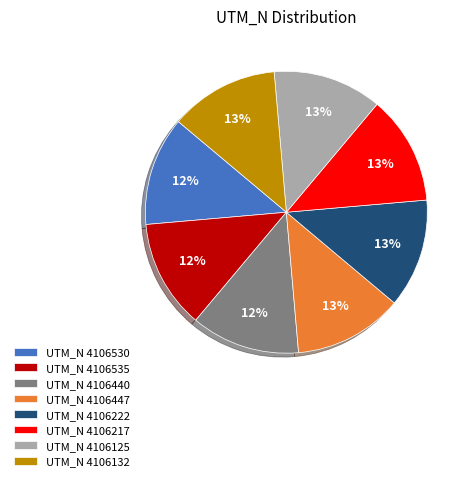

What percentage is the UTM_N 4106217 slice, to the nearest percent?

13%